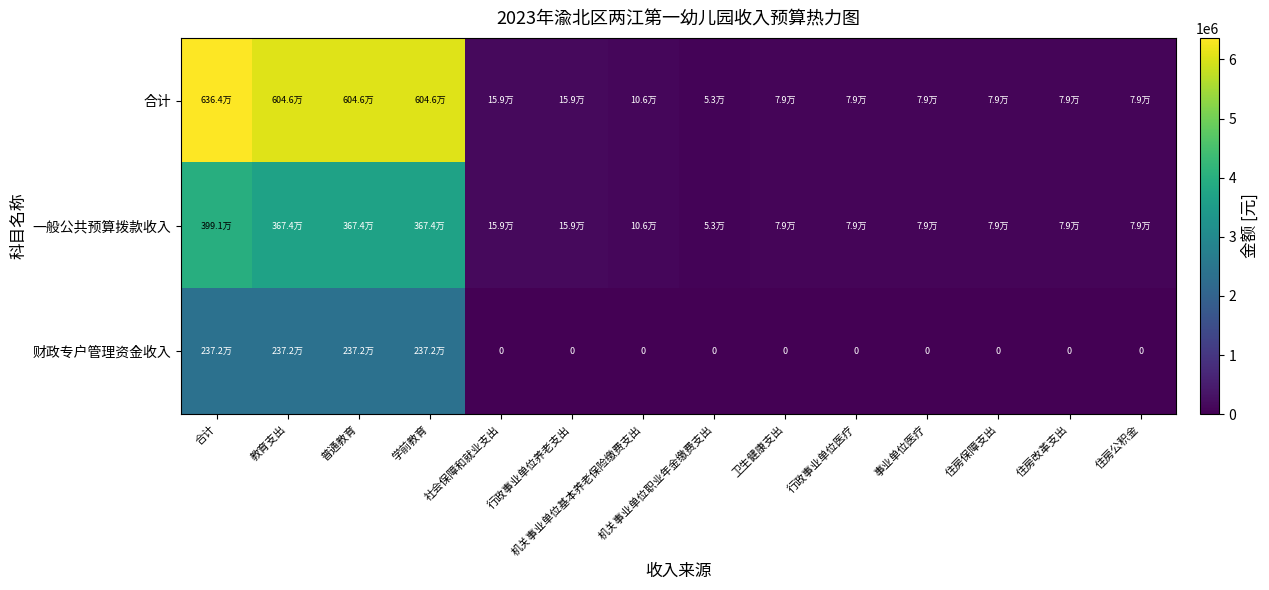

Between 住房改革支出 and 行政事业单位医疗, which is larger?

住房改革支出